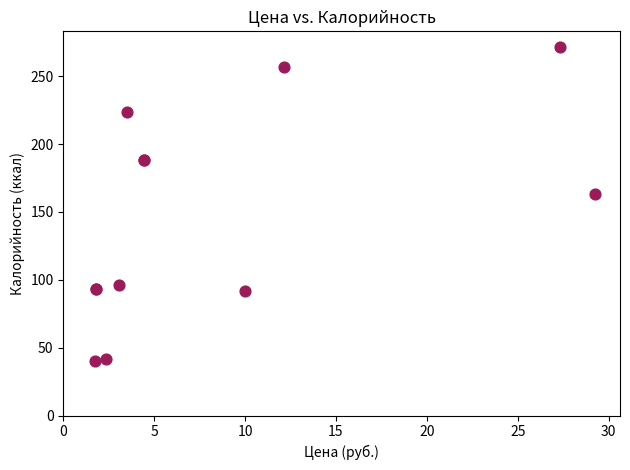

What Y value in the scatter plot is closest to 155?

163.0